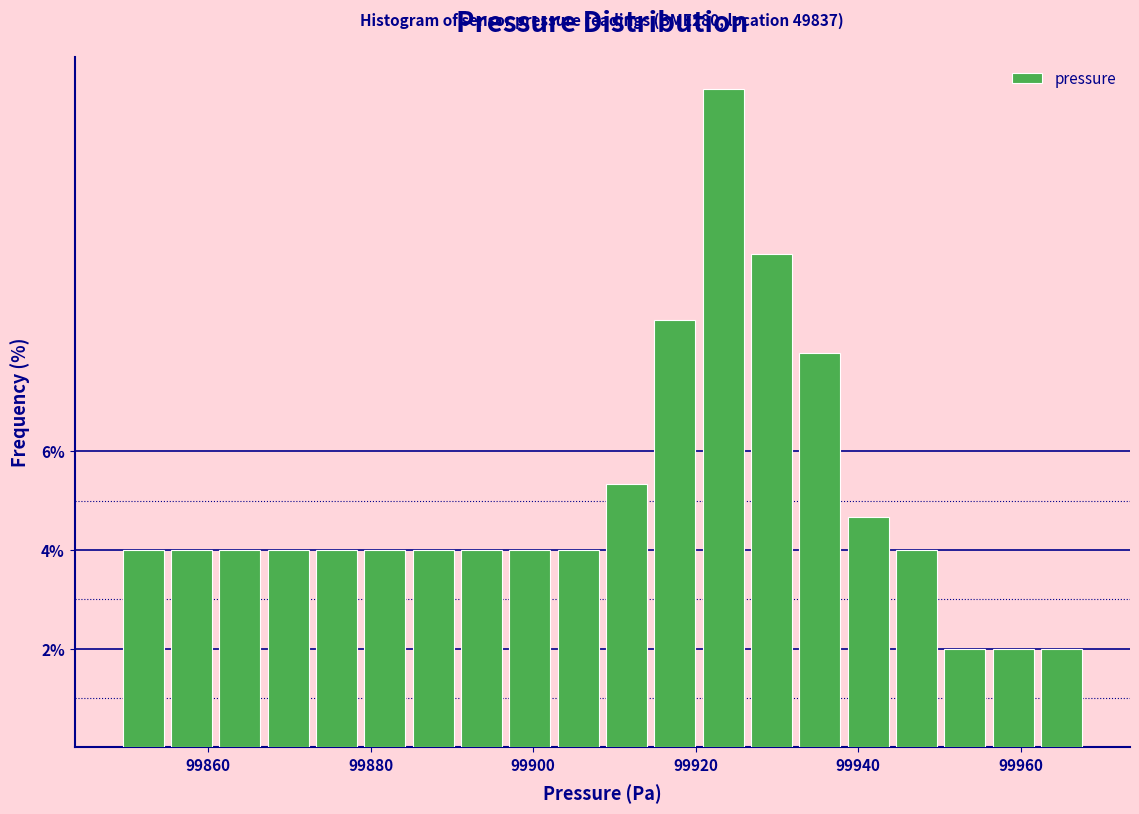

Read against the x-axis, roughly where is the centre of the tallest bar?

99924